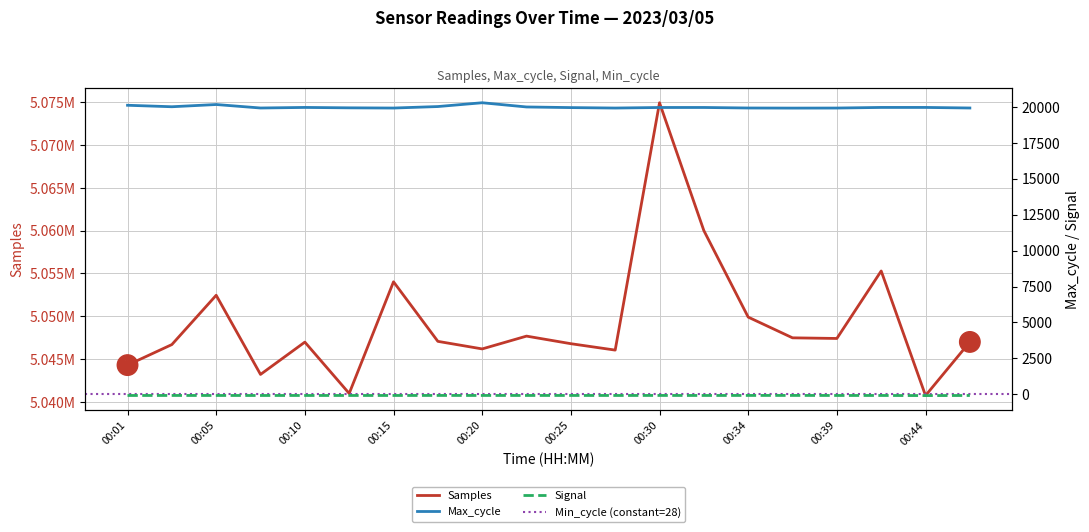

What is the value of the Signal point at the 1st from the left?

-83